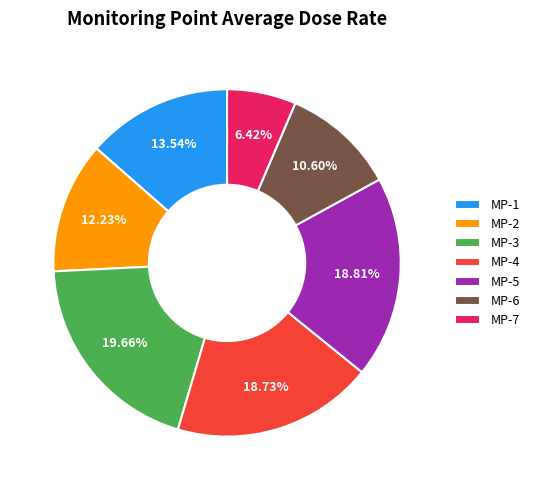

To the nearest percent, what portion does MP-4 represent?

19%